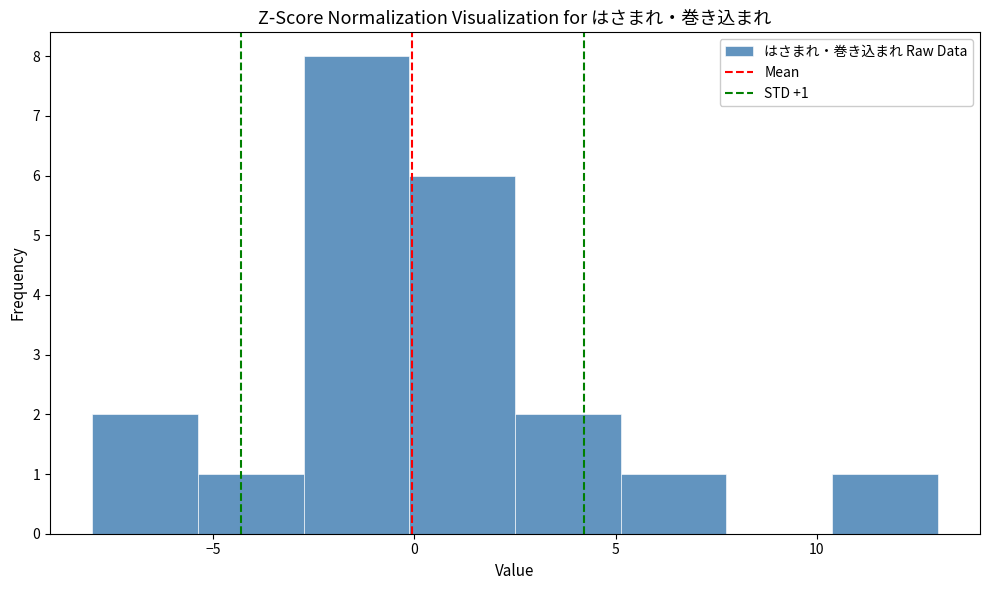

Over which range of the x-axis is the bar tallest?

-2.5 to 0.0